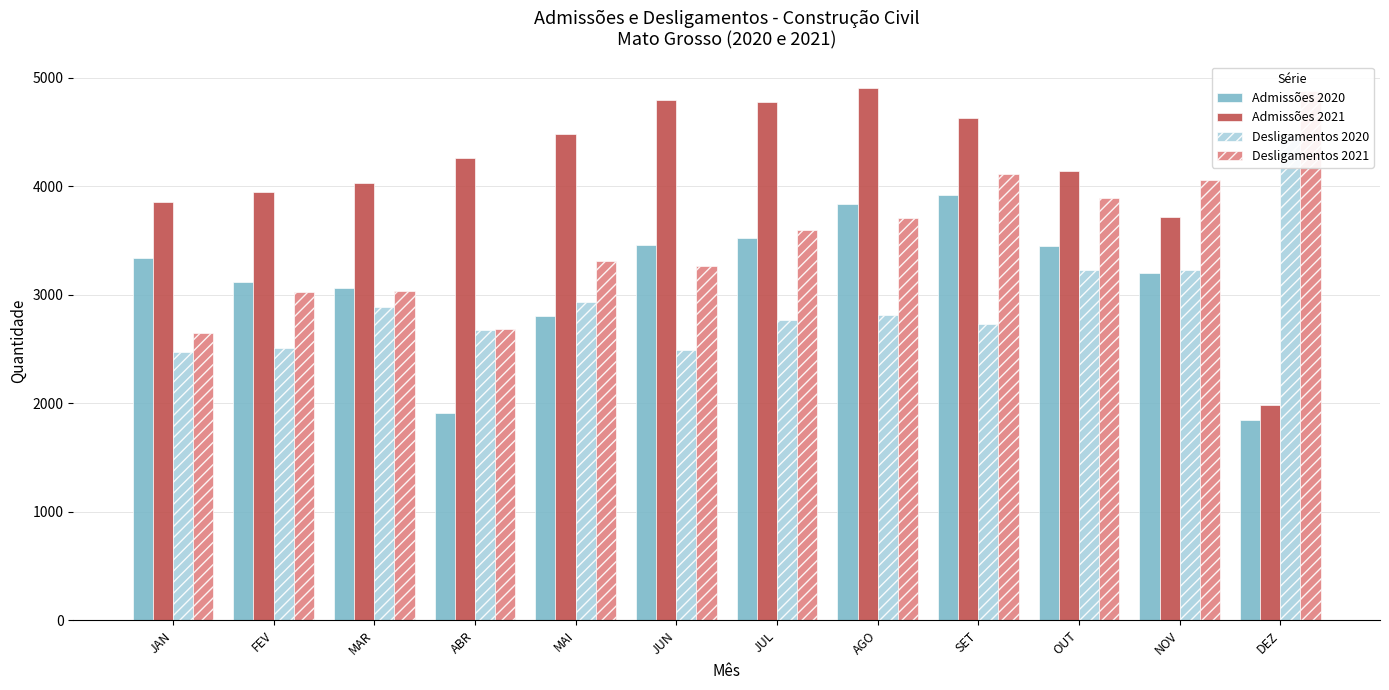

How many bars are there in each group?

4